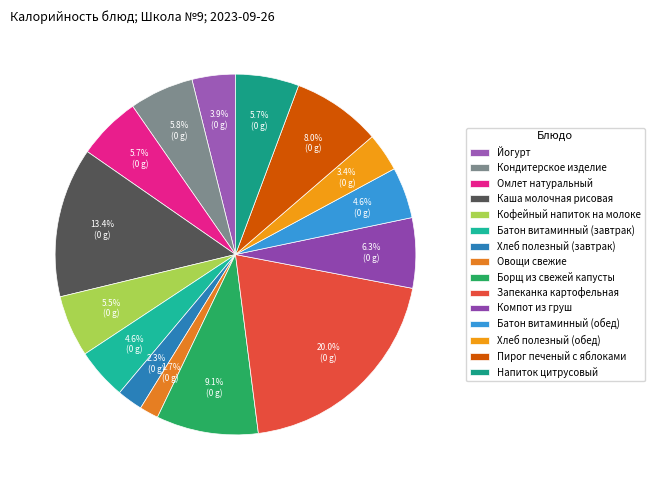

What portion of the pie excludes Кондитерское изделие?

94.2%